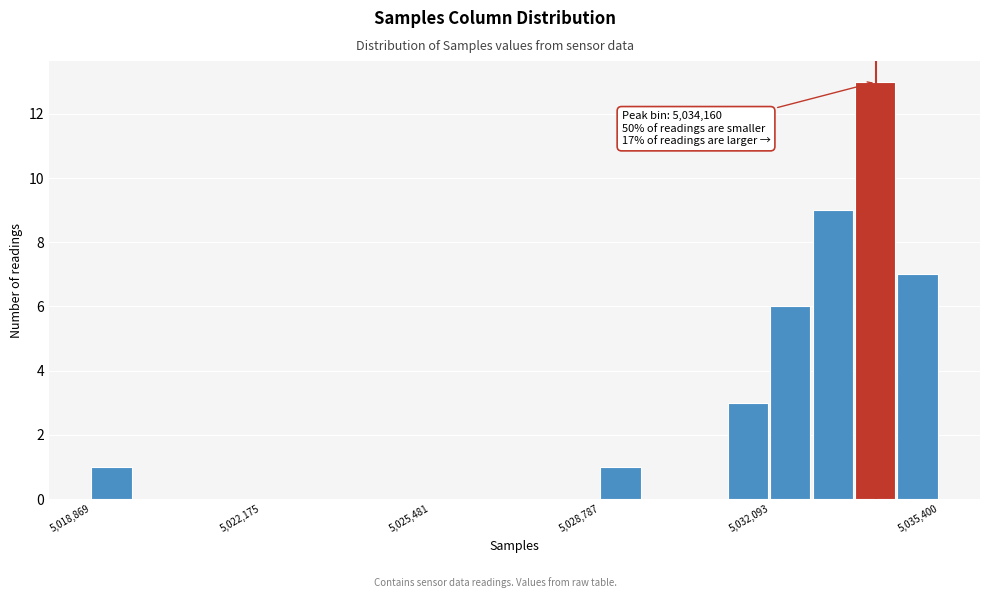

Read against the x-axis, roughly where is the centre of the tallest bar?

5034000